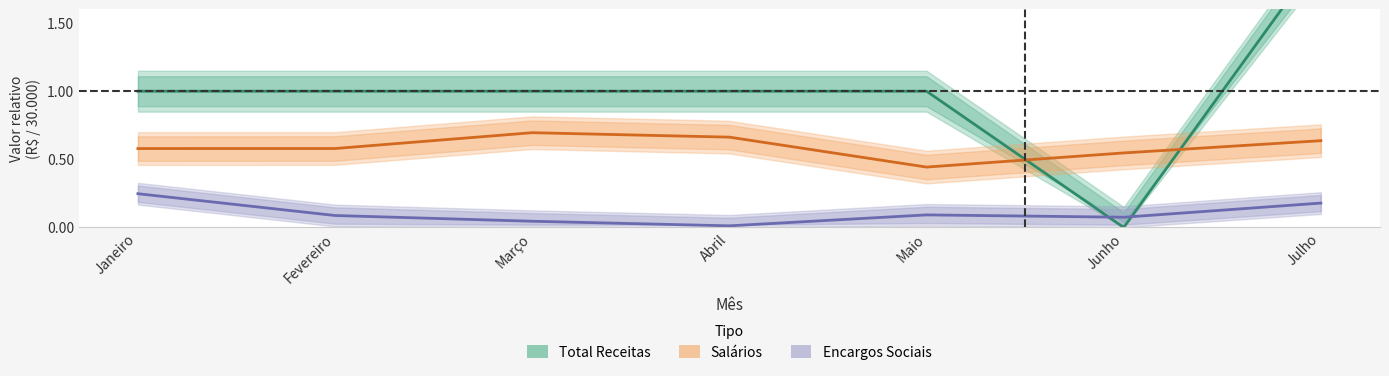

How many interior local valleys does the Total Receitas series have?

1